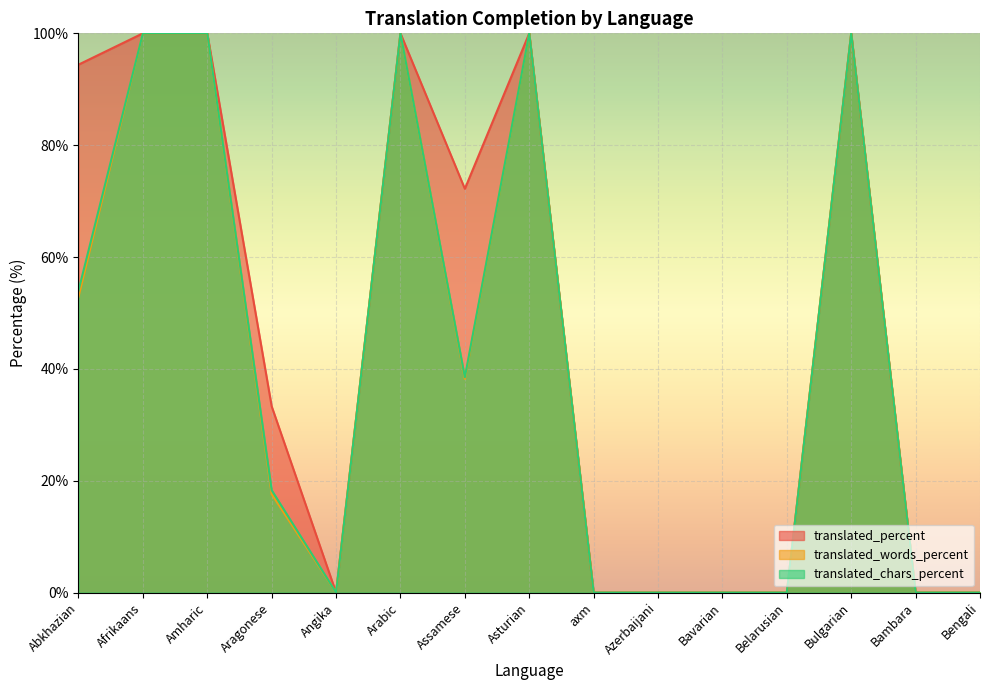

True or false: translated_percent and translated_words_percent cross at least once.

False